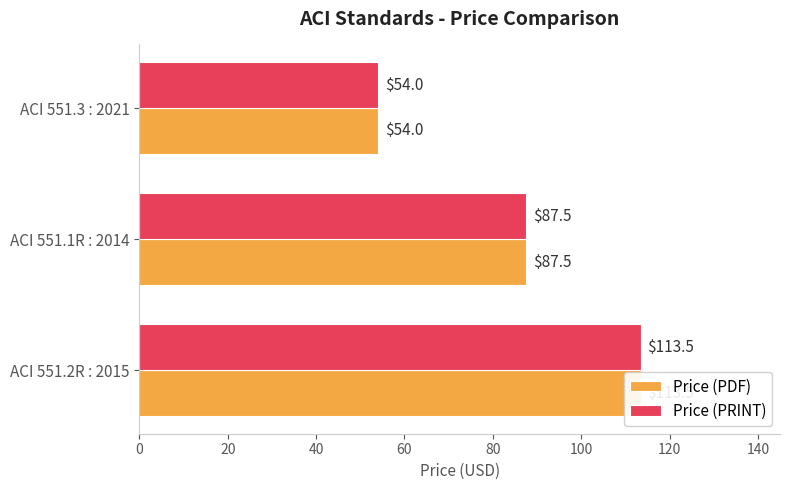

Count the number of categories in the chart.

3